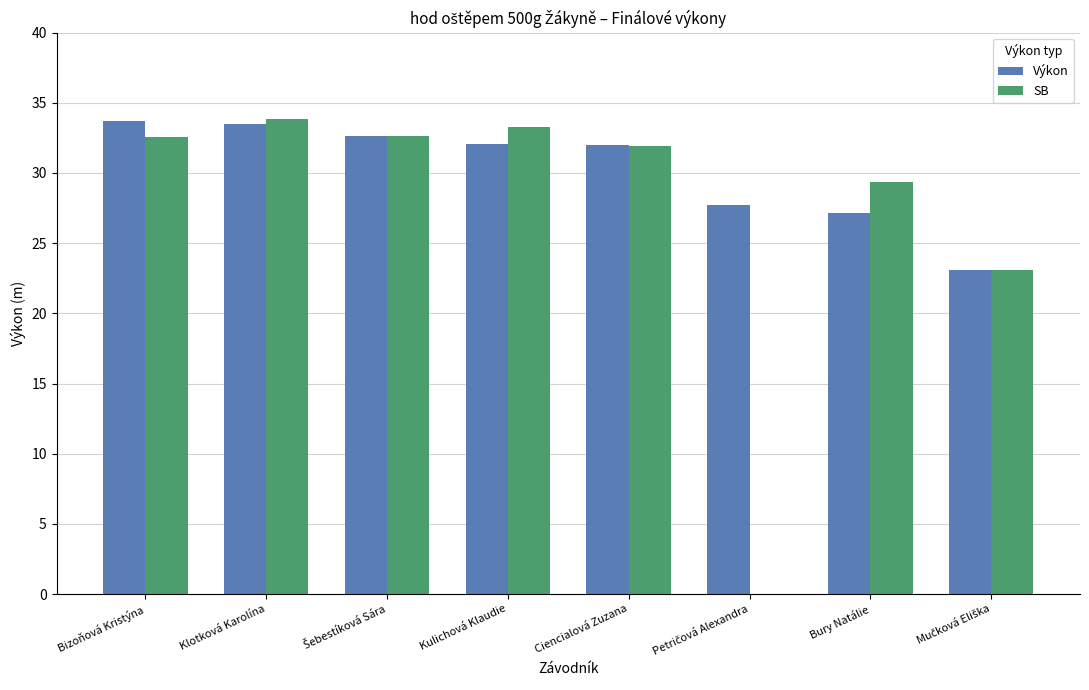

What is the total value across all series at Bury Natálie?

56.5